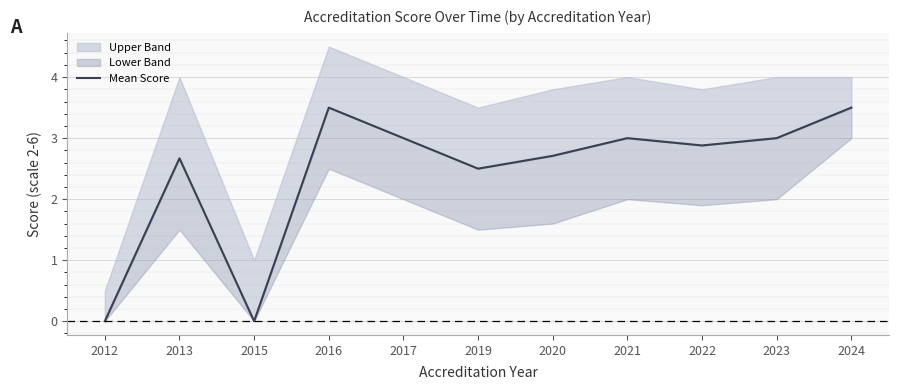

What is the value of the 9th point from the left?

2.9